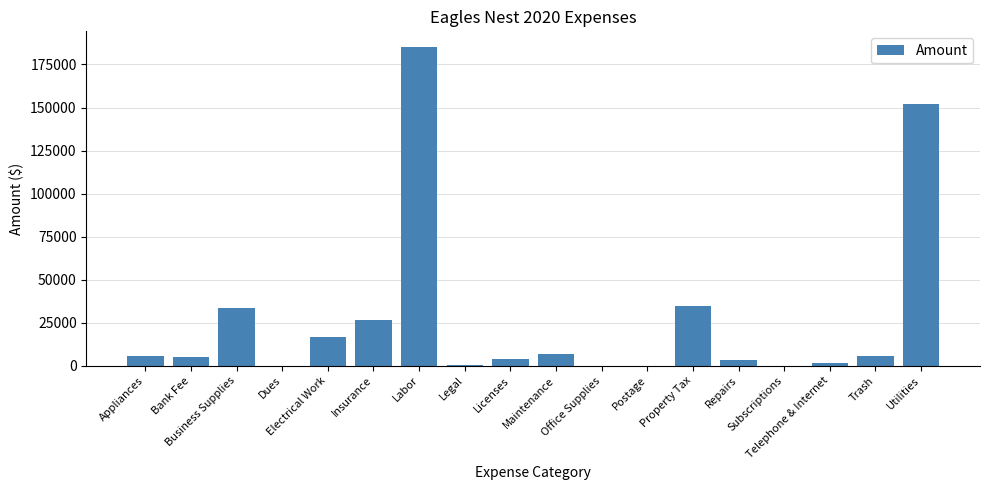

What is the sum of all values?

480030